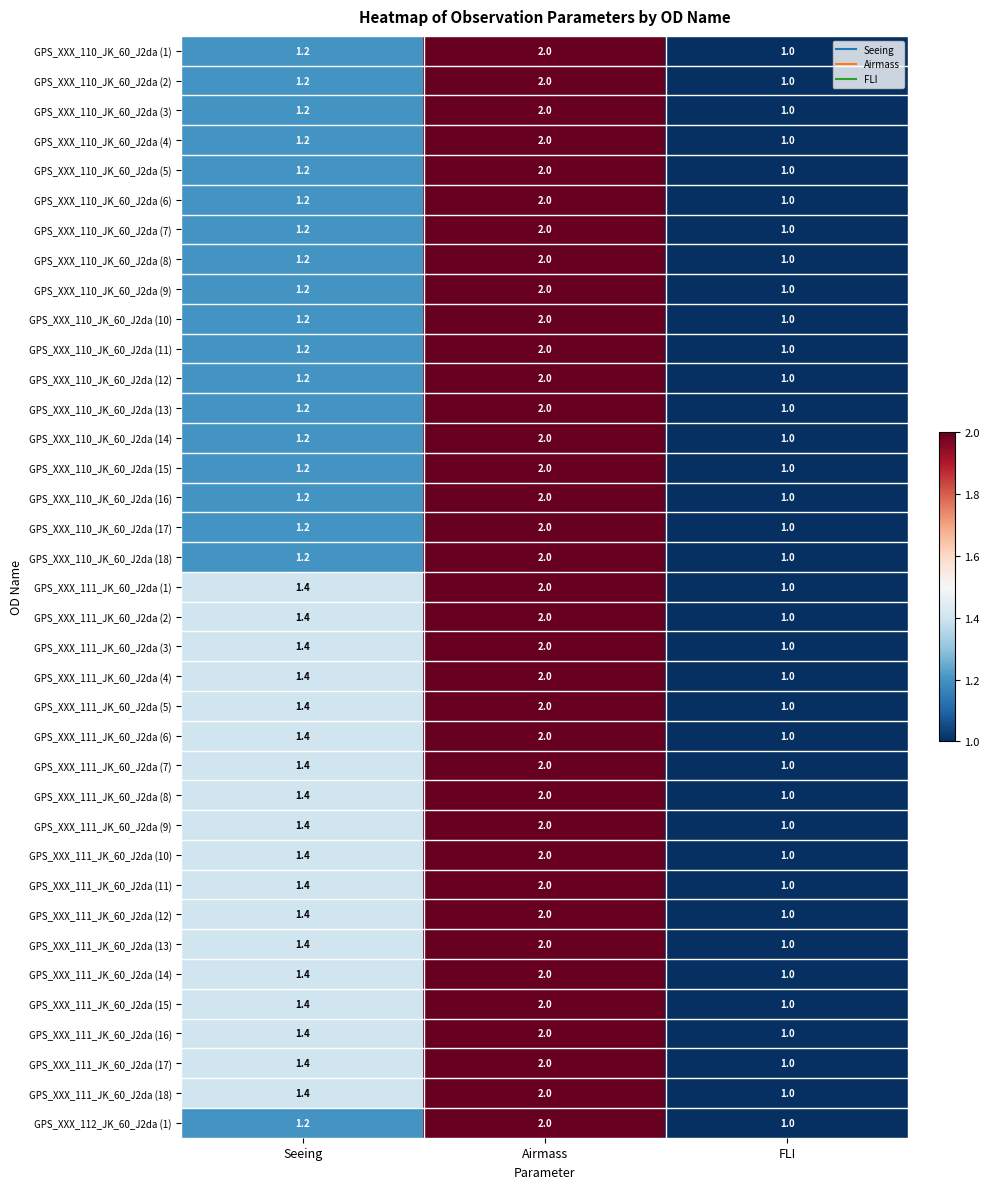

The GPS_XXX_110_JK_60_J2da (1) series shows 1.0 at FLI. True or false?

True